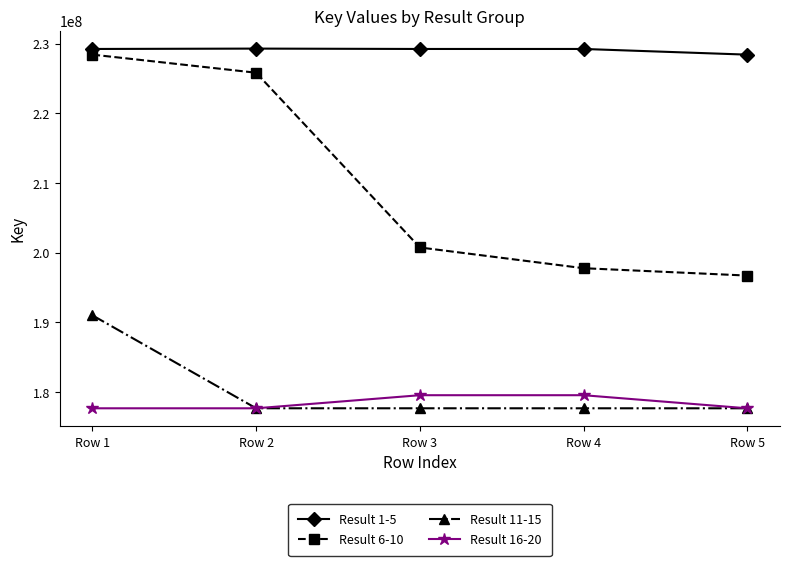

Which category has the highest value in the Result 6-10 series?

Row 1